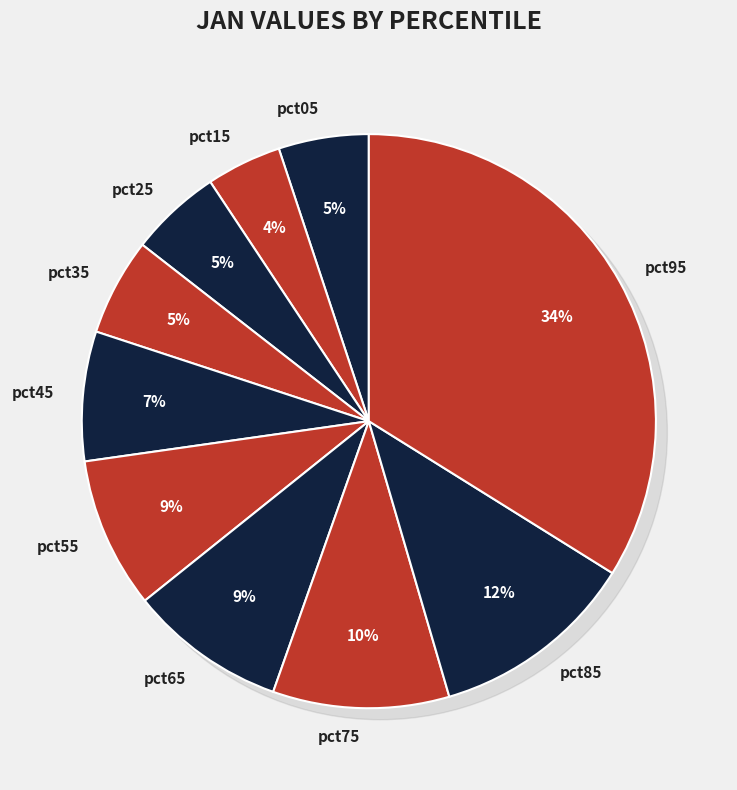

What percentage do pct45 and pct15 together represent?

11.5%